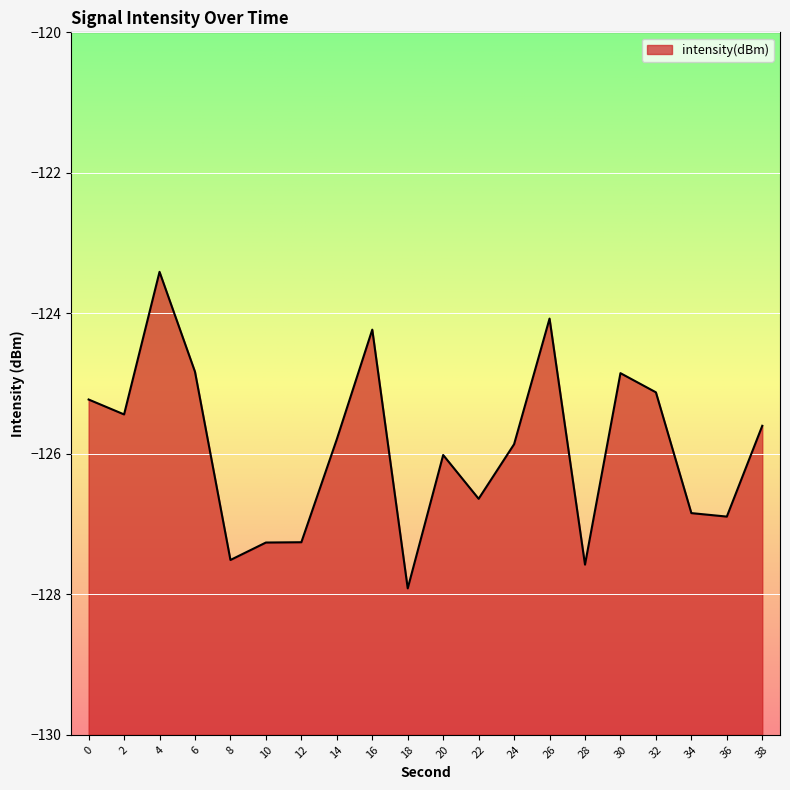

Does the chart display data point markers on the line(s)?

No